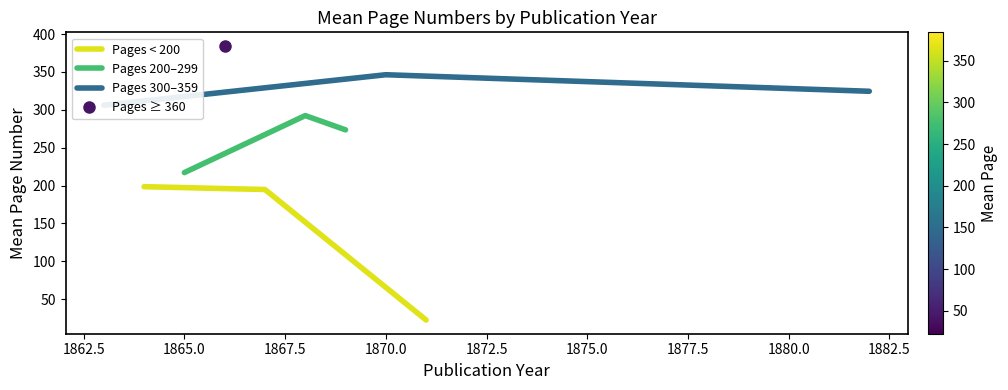

What is the maximum value for Pages < 200?

198.5